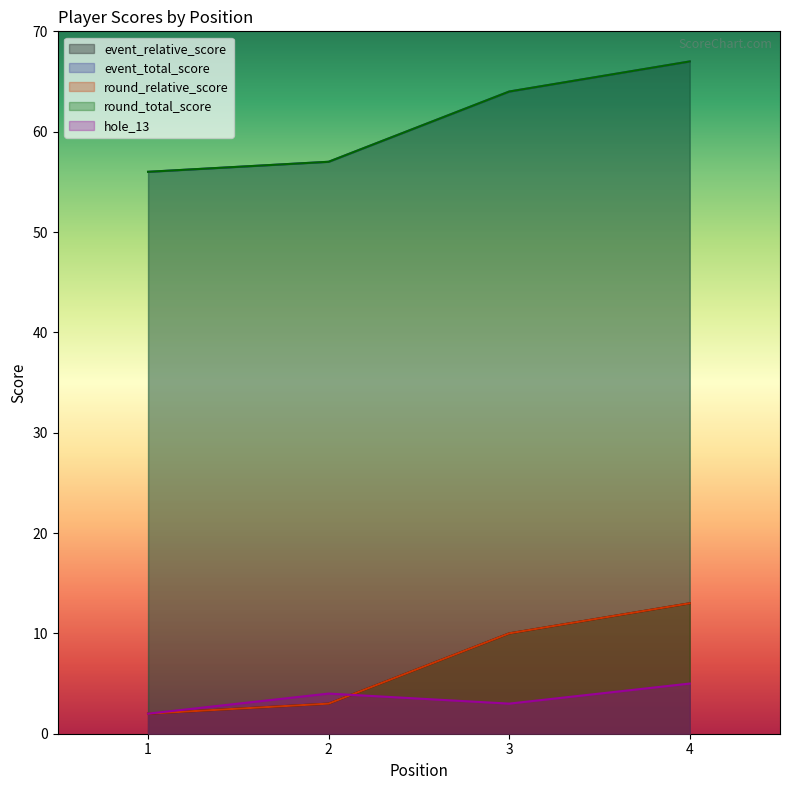

At which label does hole_13 first exceed 4?

4